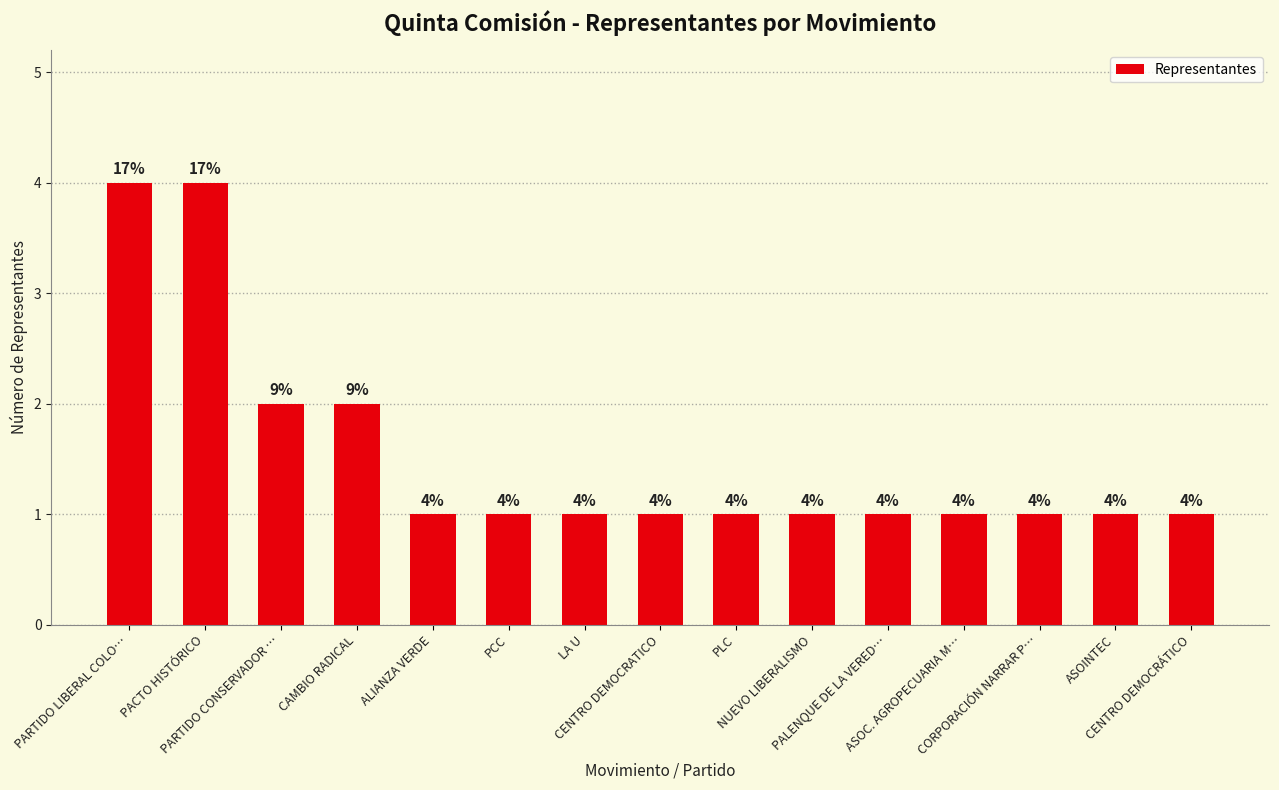

What is the greatest value displayed?

4